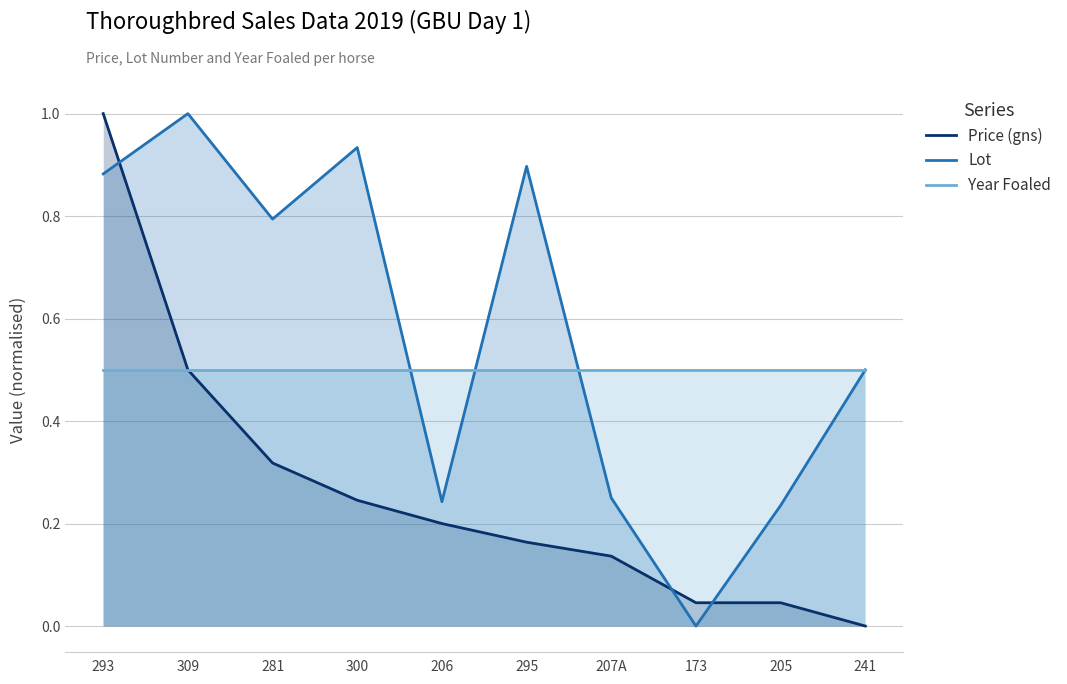

Rank the series by their average value, from highest to lowest.

Lot, Year Foaled, Price (gns)